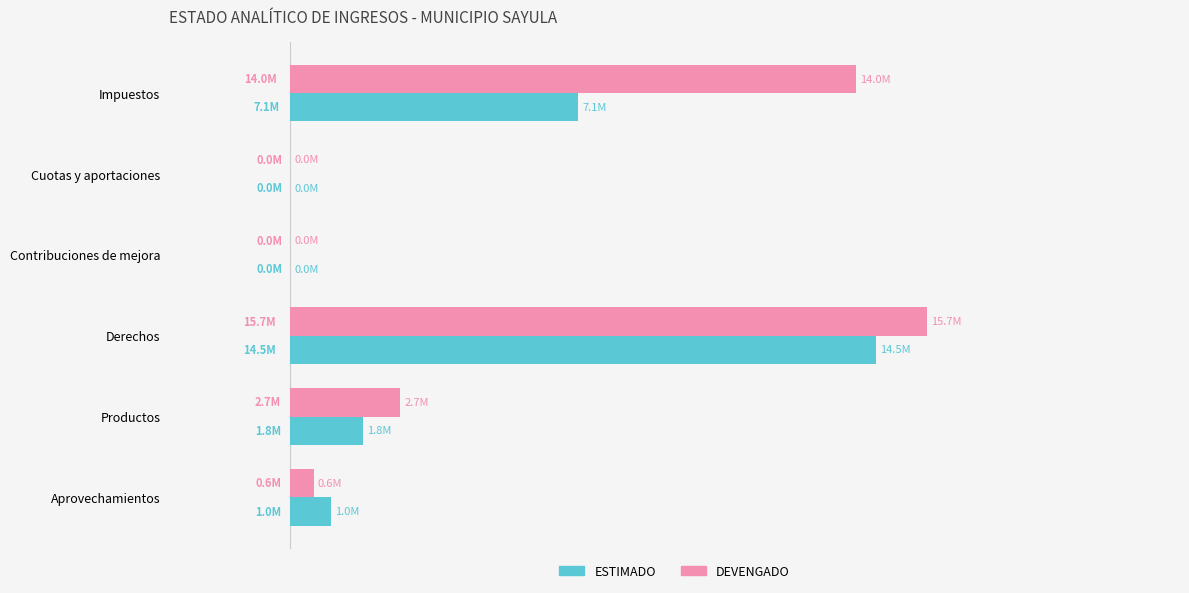

What is the difference between the second highest and second lowest values in the ESTIMADO series?

7108500.0